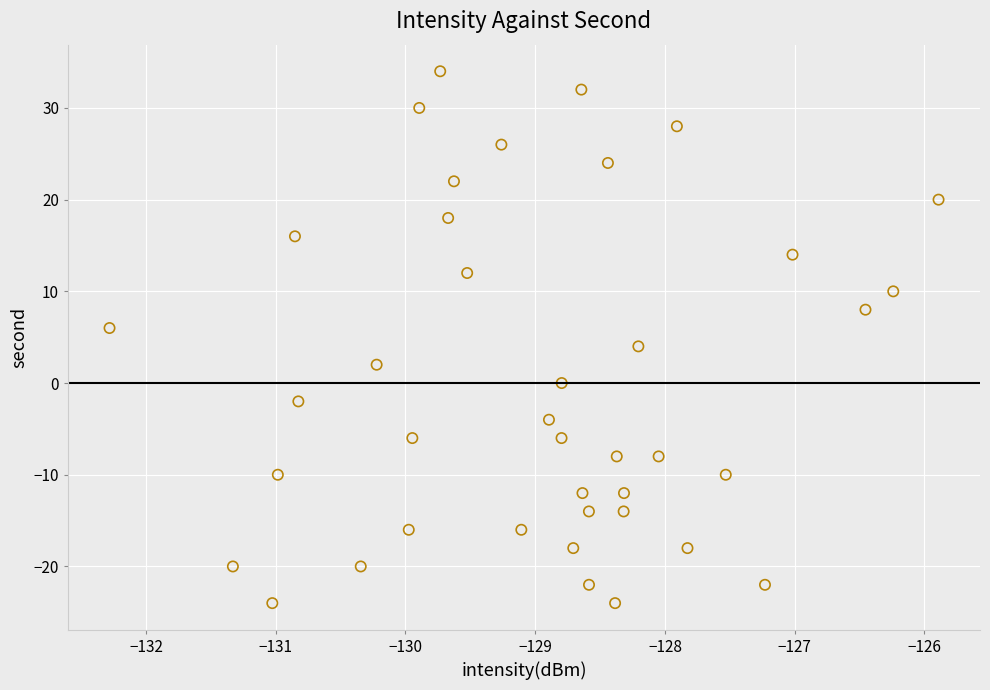

What is the range of Y values (max minus min)?

58